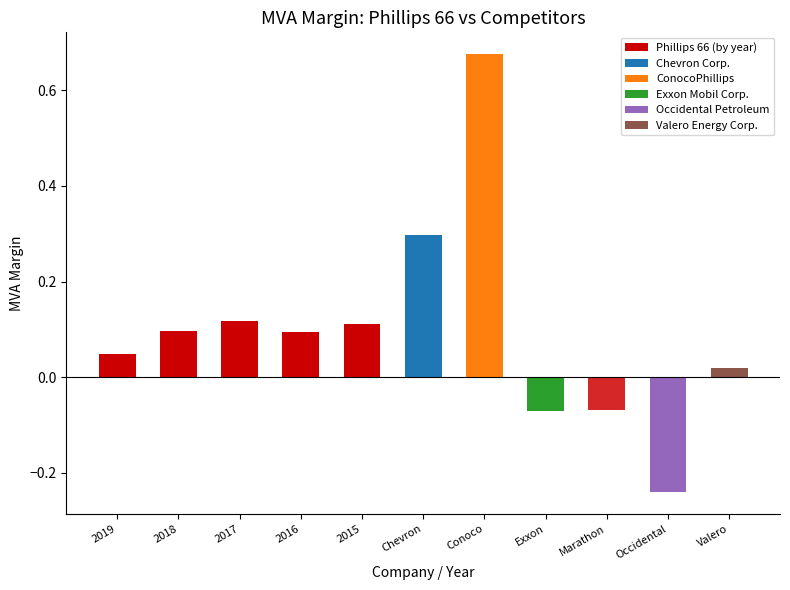

Which label corresponds to the largest value in the chart?

Conoco